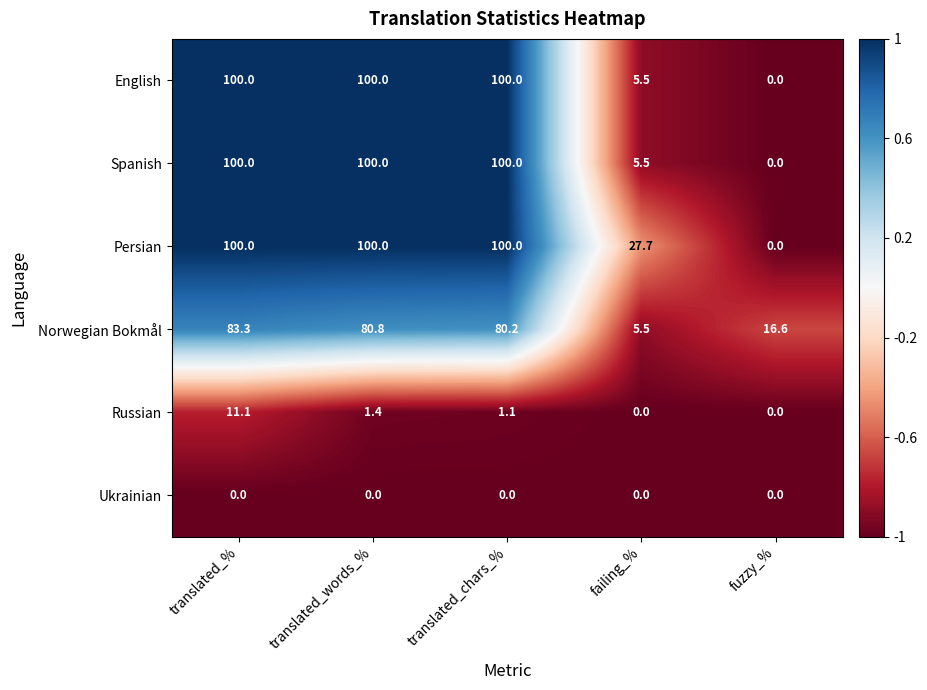

How many categories are shown in the chart?

5